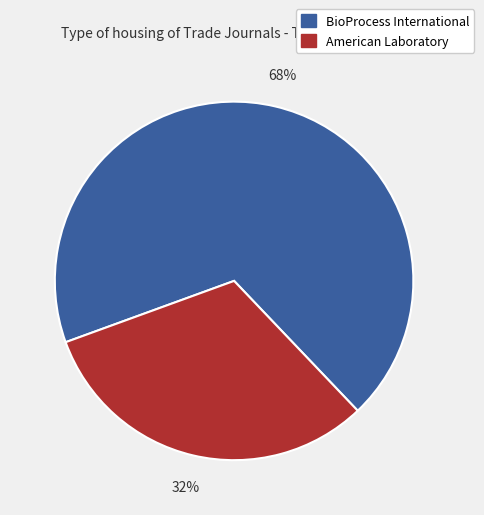

Which slice is the smallest?

American Laboratory